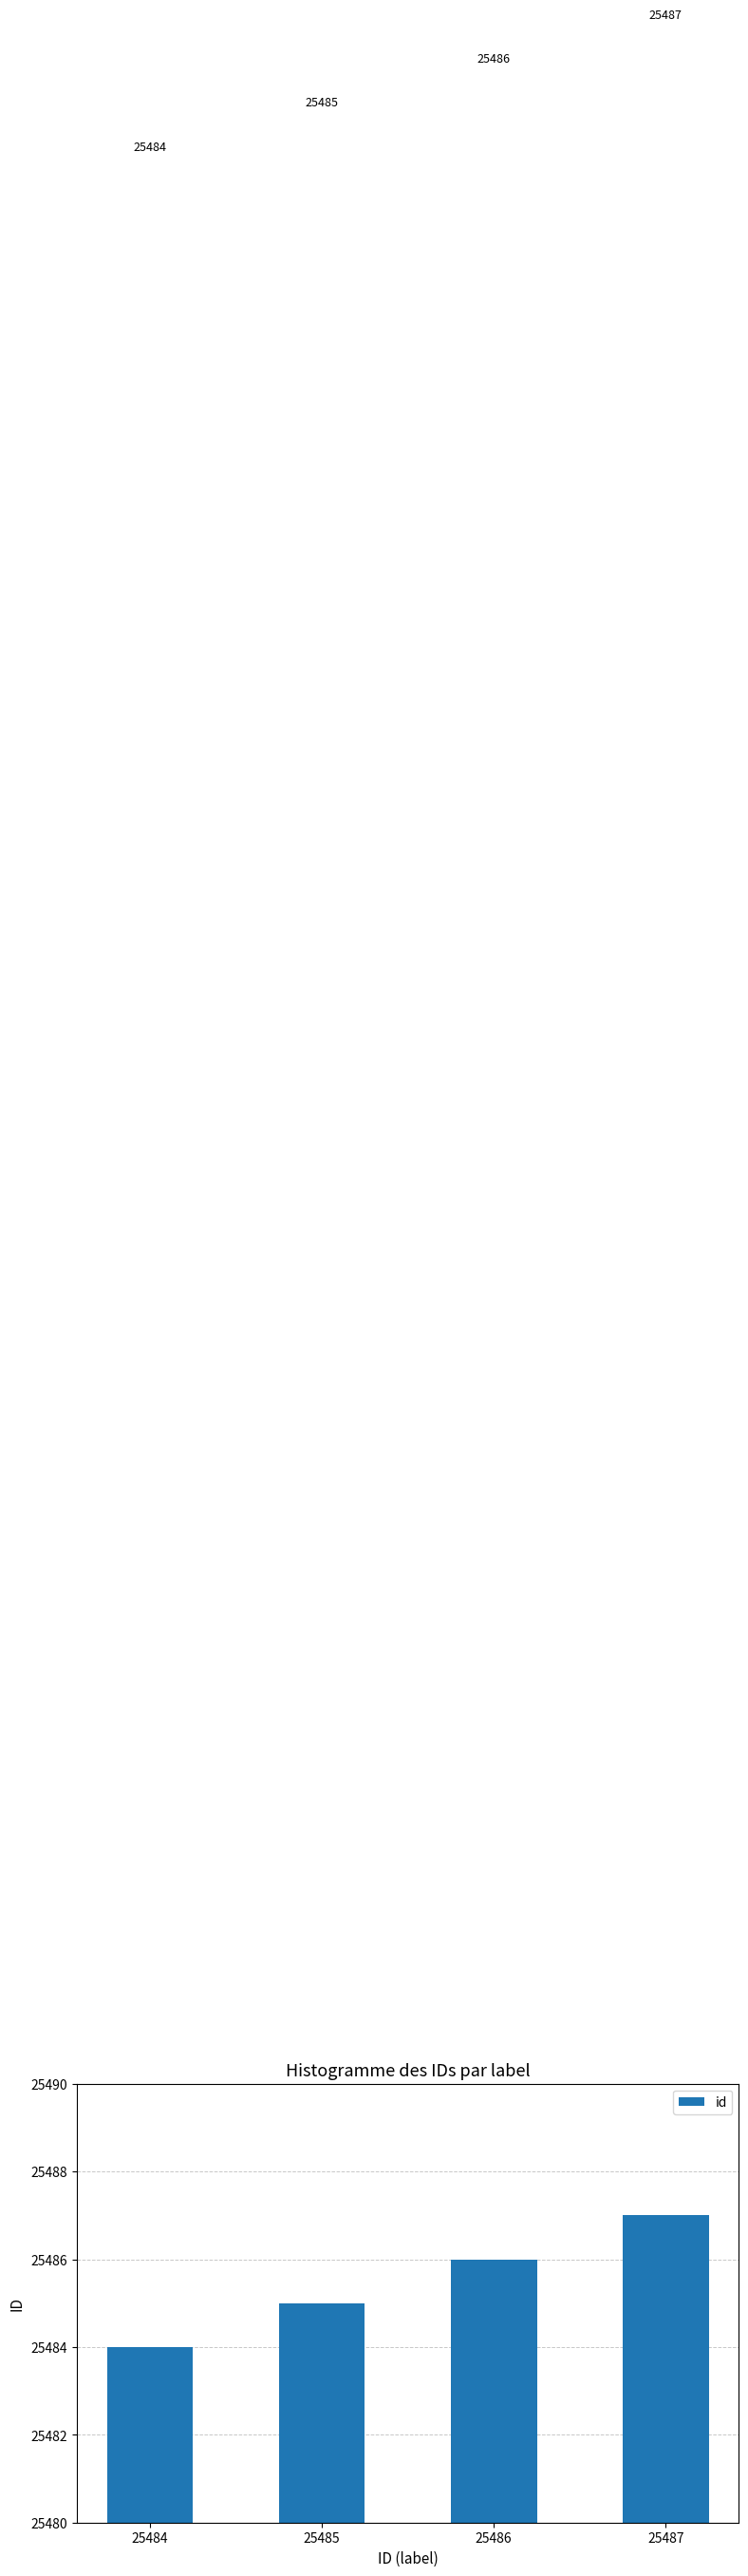

Are the bars grouped side by side (vs. stacked)?

No